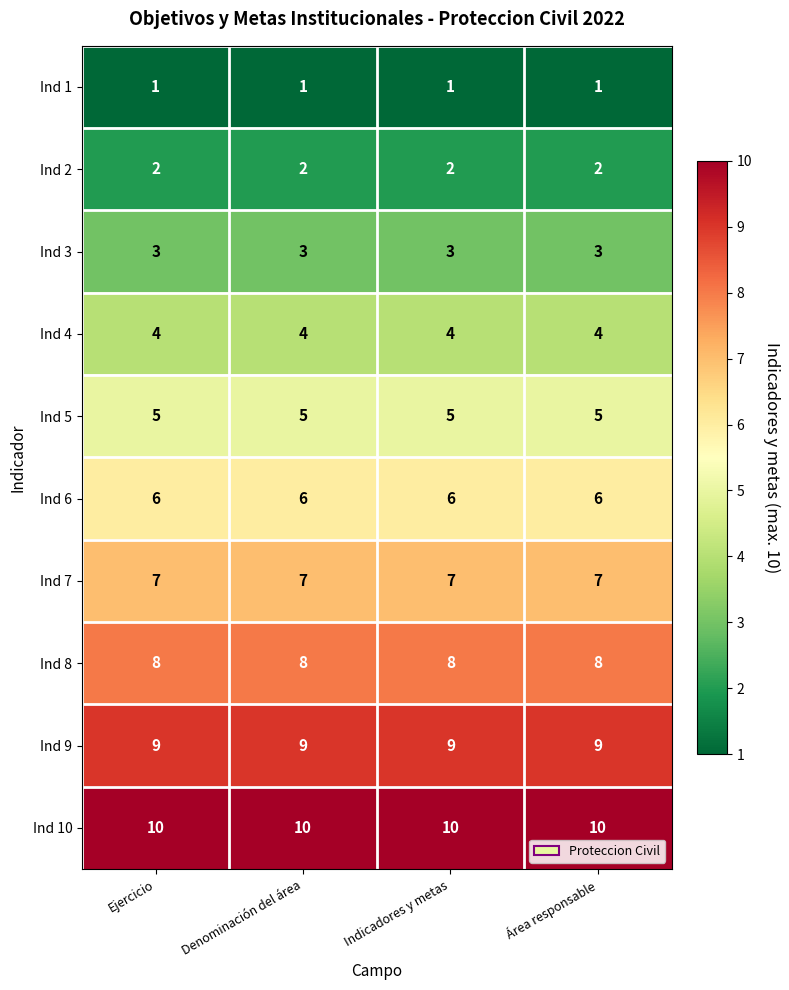

What is the difference between the highest and lowest values at Indicadores y metas?

9